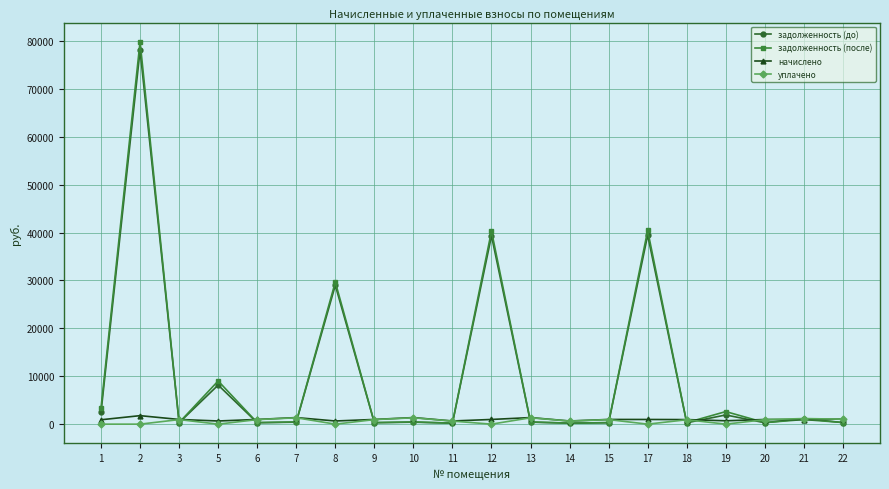

At which category does задолженность (до) reach its first local valley?

3